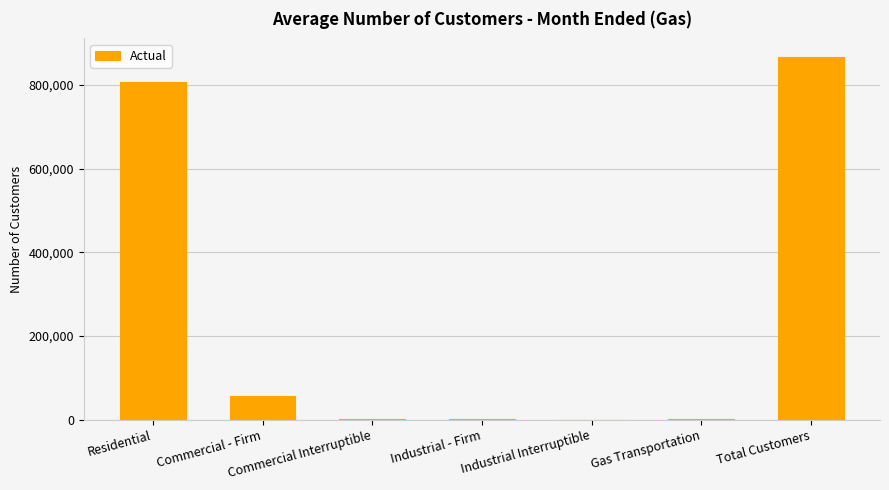

What is the sum of all values?

1735114